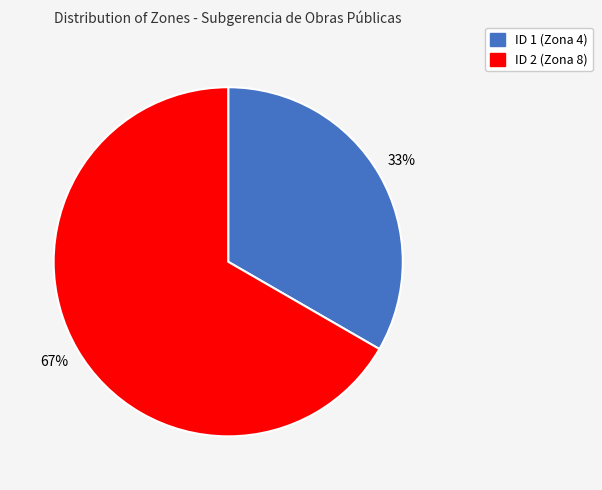

Combined, do ID 2 (Zona 8) and ID 1 (Zona 4) account for over 50%?

Yes